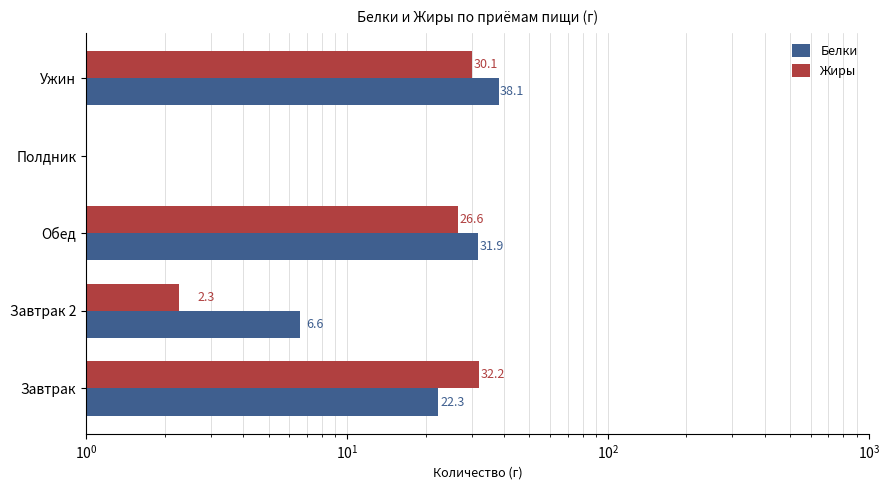

Which series changed the most between Обед and Ужин?

Белки